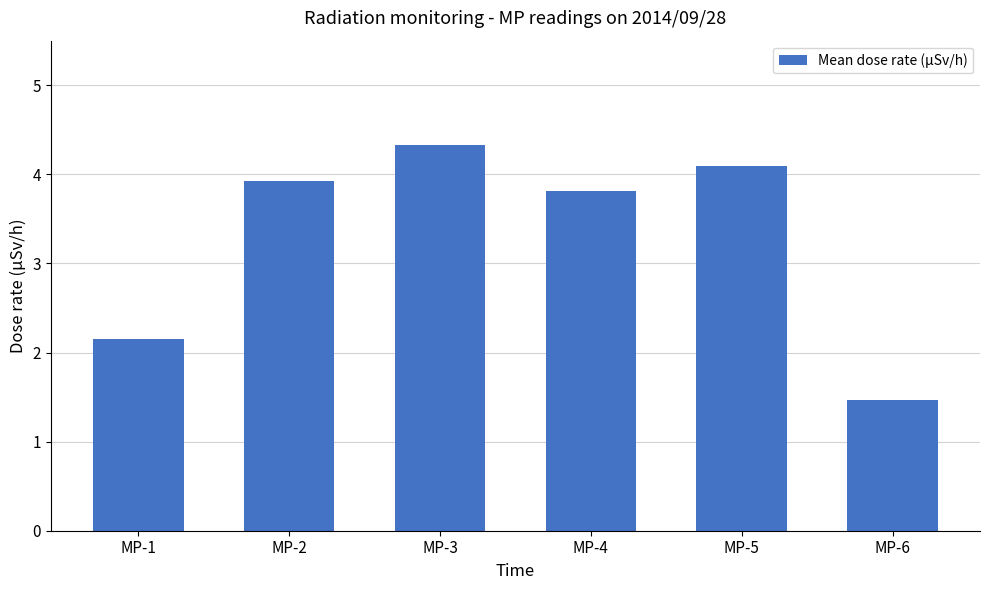

What is the average value?

3.3